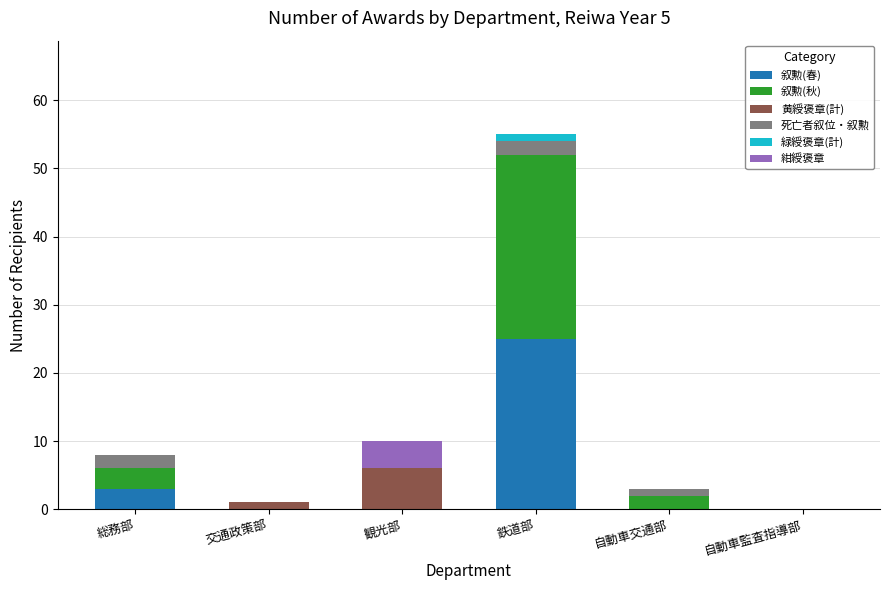

The value of 叙勲(春) at 鉄道部 is 25. True or false?

True